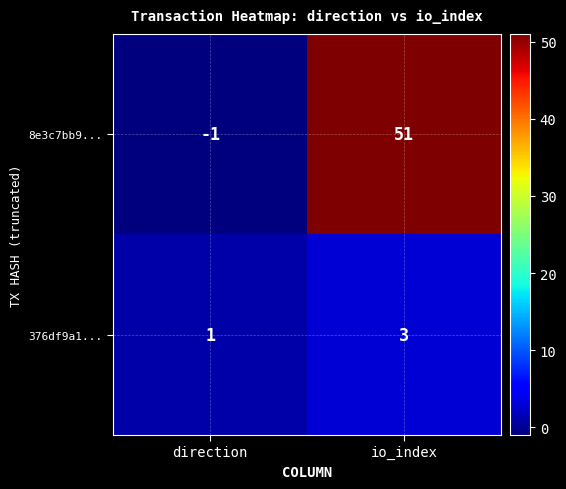

Is it true that 8e3c7bb9... equals 51 at io_index?

True